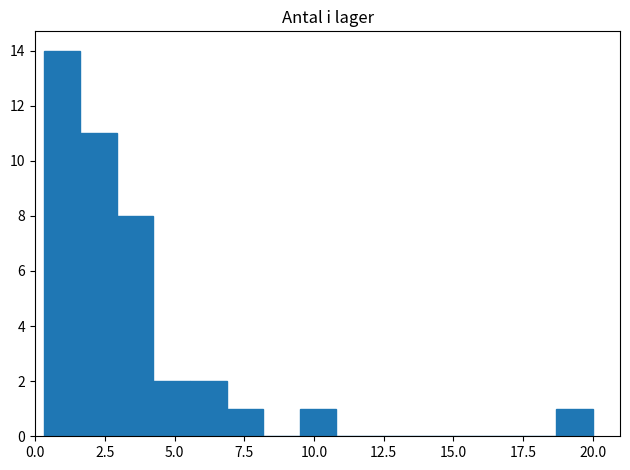

Around what value on the x-axis is the tallest bar? Give the approximate position of its centre, as read against the axis.

1.0